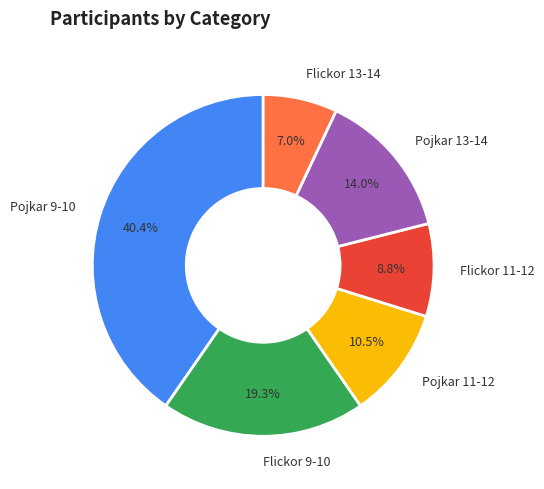

What is the largest slice in the pie chart?

Pojkar 9-10